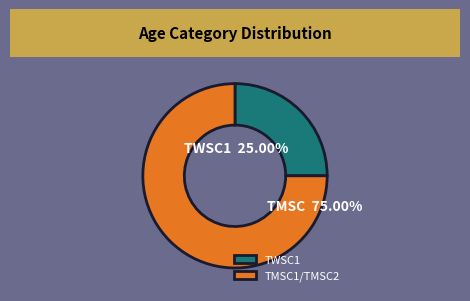

Between TMSC1/TMSC2 and TWSC1, which is larger?

TMSC1/TMSC2